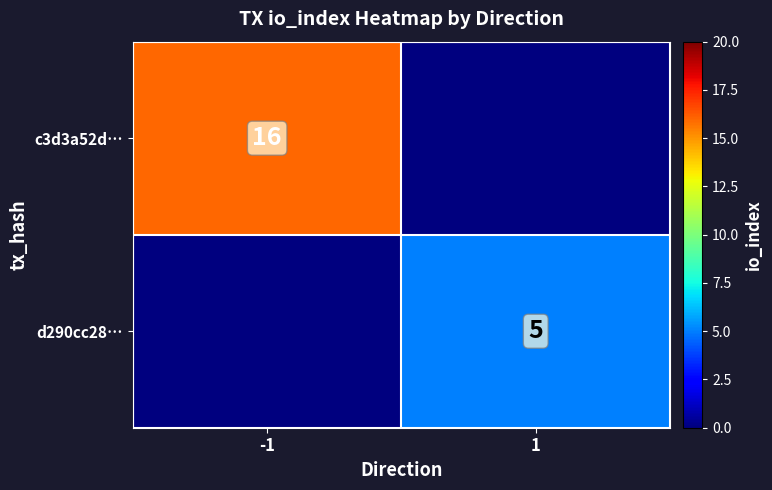

The c3d3a52d… series shows 16 at -1. True or false?

True